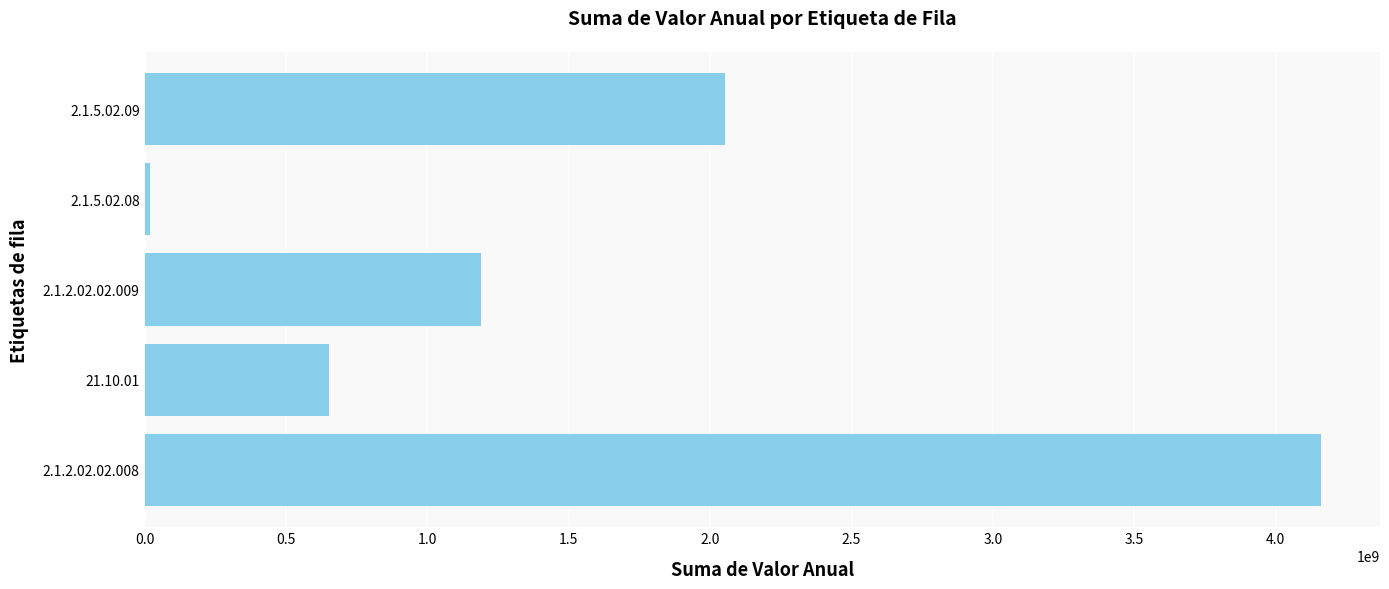

Is it true that the value at 2.1.2.02.02.008 is 4160913595.8?

True